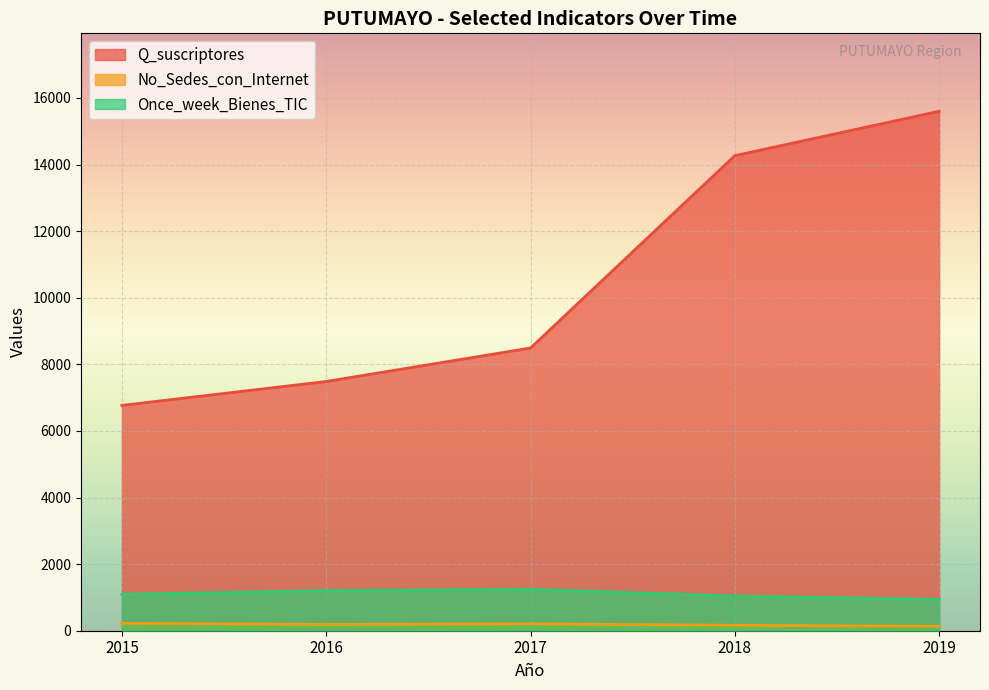

Which series has the largest range (max minus min)?

Q_suscriptores